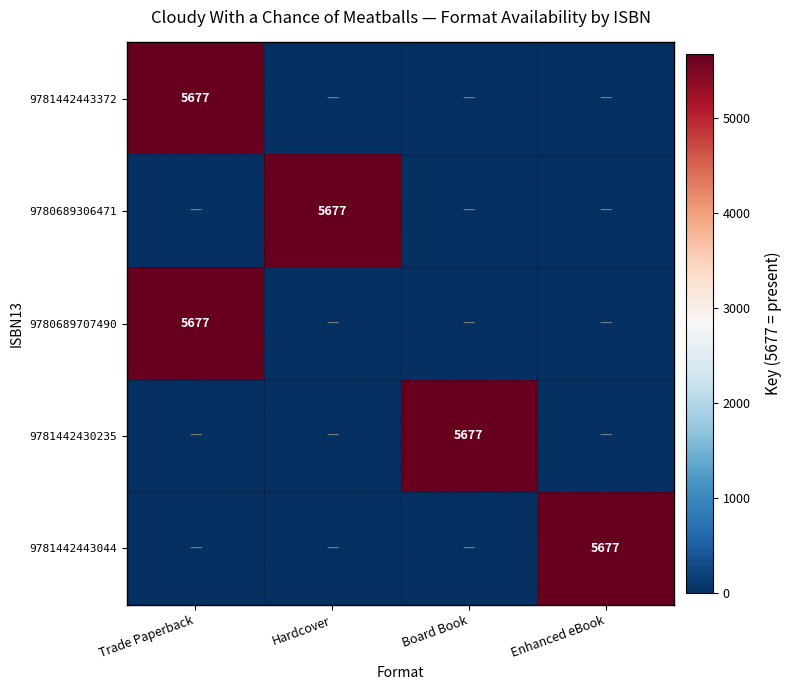

Is it true that 9781442443044 equals 7845 at Enhanced eBook?

False